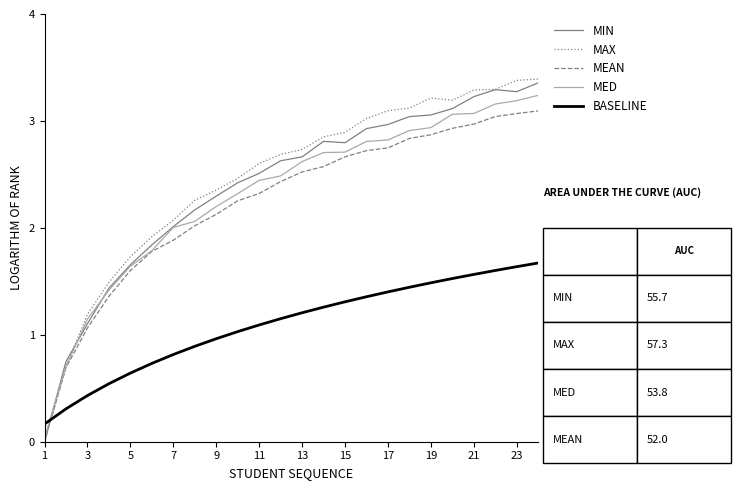

Which series has the largest range (max minus min)?

MAX